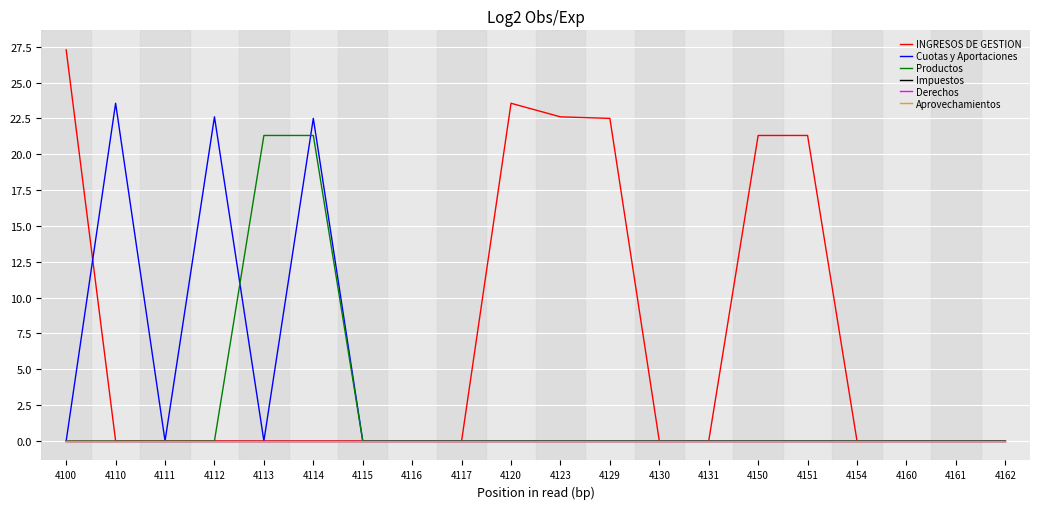

Reading left to right, what are all the values shown in this chart?

INGRESOS DE GESTION: 4100=27.3	4110=0.0	4111=0.0	4112=0.0	4113=0.0	4114=0.0	4115=0.0	4116=0.0	4117=0.0	4120=23.6	4123=22.6	4129=22.5	4130=0.0	4131=0.0	4150=21.3	4151=21.3	4154=0.0	4160=0.0	4161=0.0	4162=0.0
Cuotas y Aportaciones: 4100=0.0	4110=23.6	4111=0.0	4112=22.6	4113=0.0	4114=22.5	4115=0.0	4116=0.0	4117=0.0	4120=0.0	4123=0.0	4129=0.0	4130=0.0	4131=0.0	4150=0.0	4151=0.0	4154=0.0	4160=0.0	4161=0.0	4162=0.0
Productos: 4100=0.0	4110=0.0	4111=0.0	4112=0.0	4113=21.3	4114=21.3	4115=0.0	4116=0.0	4117=0.0	4120=0.0	4123=0.0	4129=0.0	4130=0.0	4131=0.0	4150=0.0	4151=0.0	4154=0.0	4160=0.0	4161=0.0	4162=0.0
Impuestos: 4100=0.0	4110=0.0	4111=0.0	4112=0.0	4113=0.0	4114=0.0	4115=0.0	4116=0.0	4117=0.0	4120=0.0	4123=0.0	4129=0.0	4130=0.0	4131=0.0	4150=0.0	4151=0.0	4154=0.0	4160=0.0	4161=0.0	4162=0.0
Derechos: 4100=0.0	4110=0.0	4111=0.0	4112=0.0	4113=0.0	4114=0.0	4115=0.0	4116=0.0	4117=0.0	4120=0.0	4123=0.0	4129=0.0	4130=0.0	4131=0.0	4150=0.0	4151=0.0	4154=0.0	4160=0.0	4161=0.0	4162=0.0
Aprovechamientos: 4100=0.0	4110=0.0	4111=0.0	4112=0.0	4113=0.0	4114=0.0	4115=0.0	4116=0.0	4117=0.0	4120=0.0	4123=0.0	4129=0.0	4130=0.0	4131=0.0	4150=0.0	4151=0.0	4154=0.0	4160=0.0	4161=0.0	4162=0.0